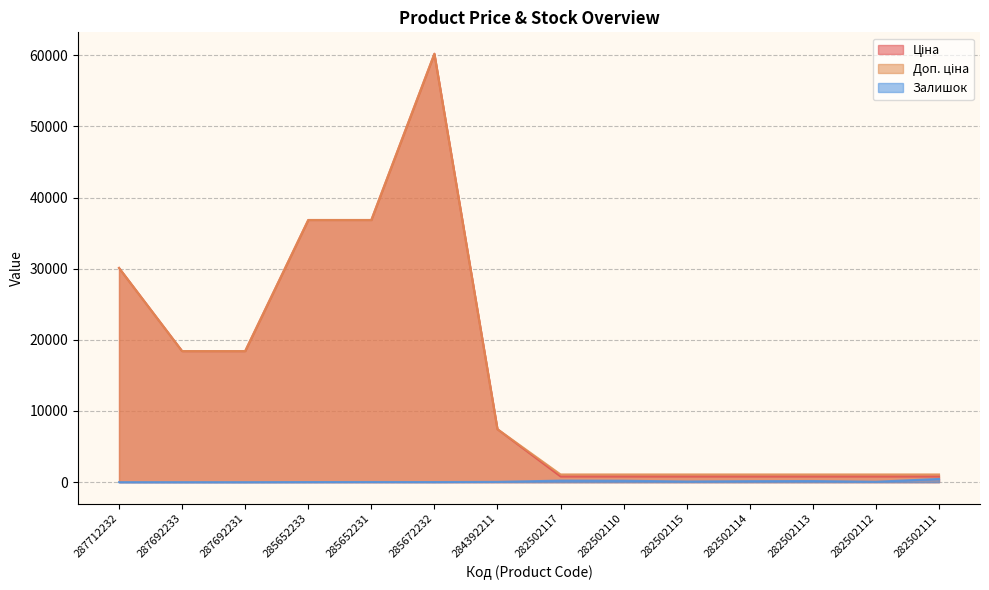

True or false: Доп. ціна and Залишок intersect in this chart.

False